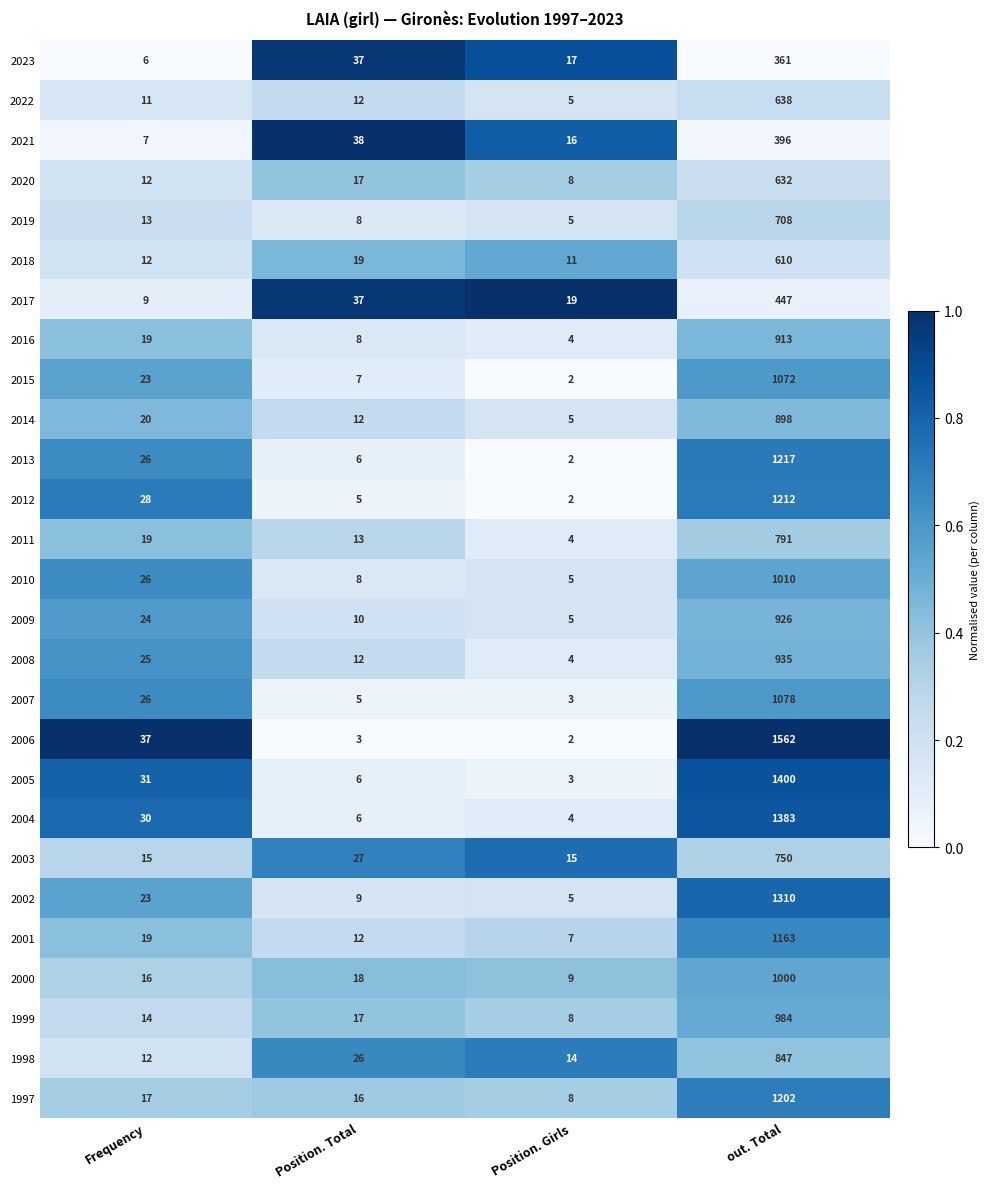

The value of 2020 at Frequency is 16. True or false?

False